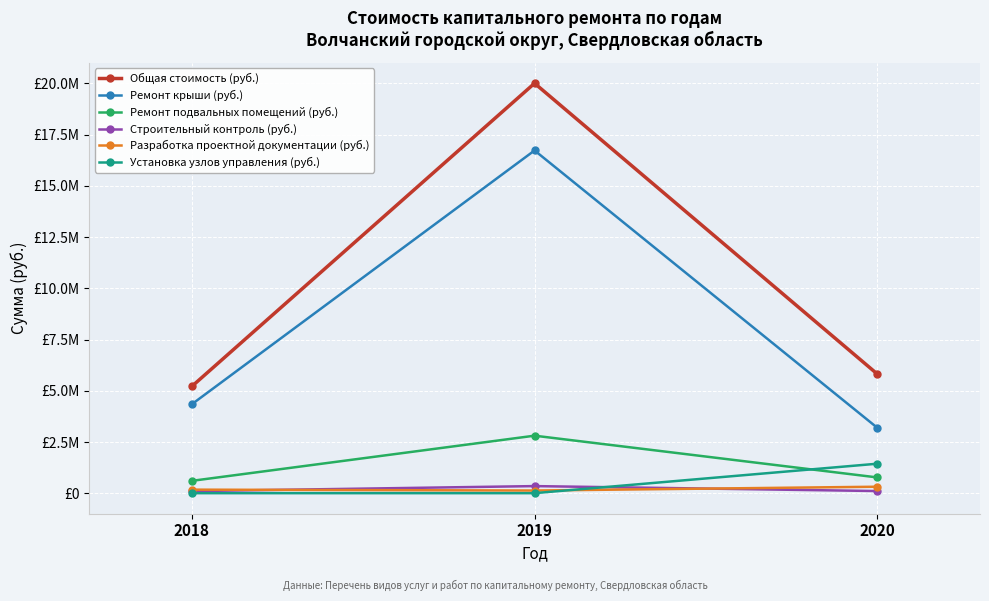

True or false: Общая стоимость (руб.) has a value of 20007148.5 at 2019.

True